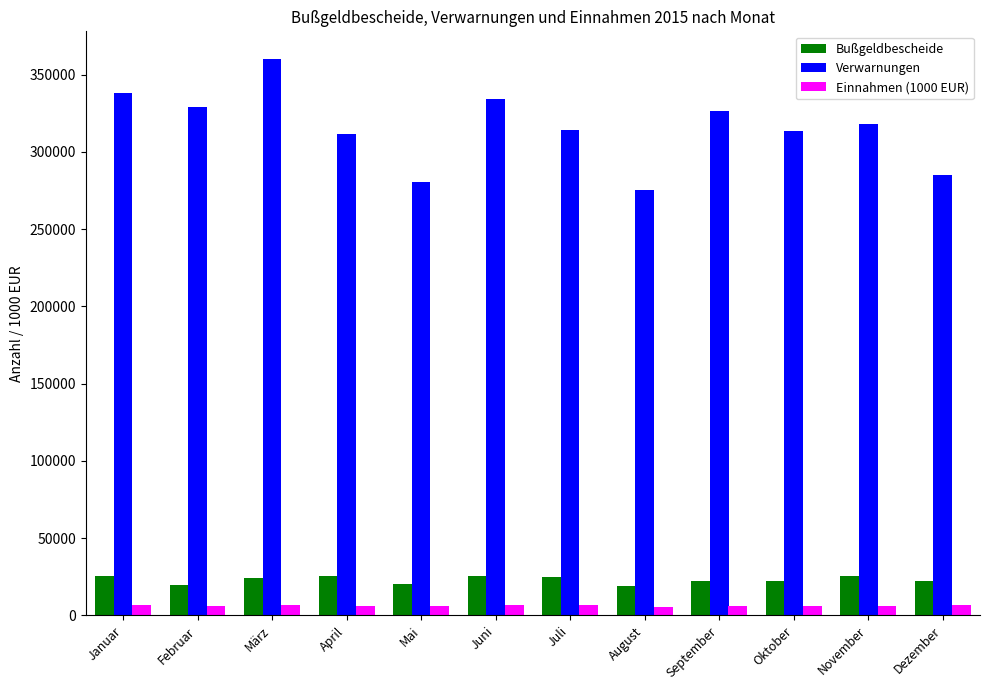

Which label corresponds to the largest value in the chart?

März